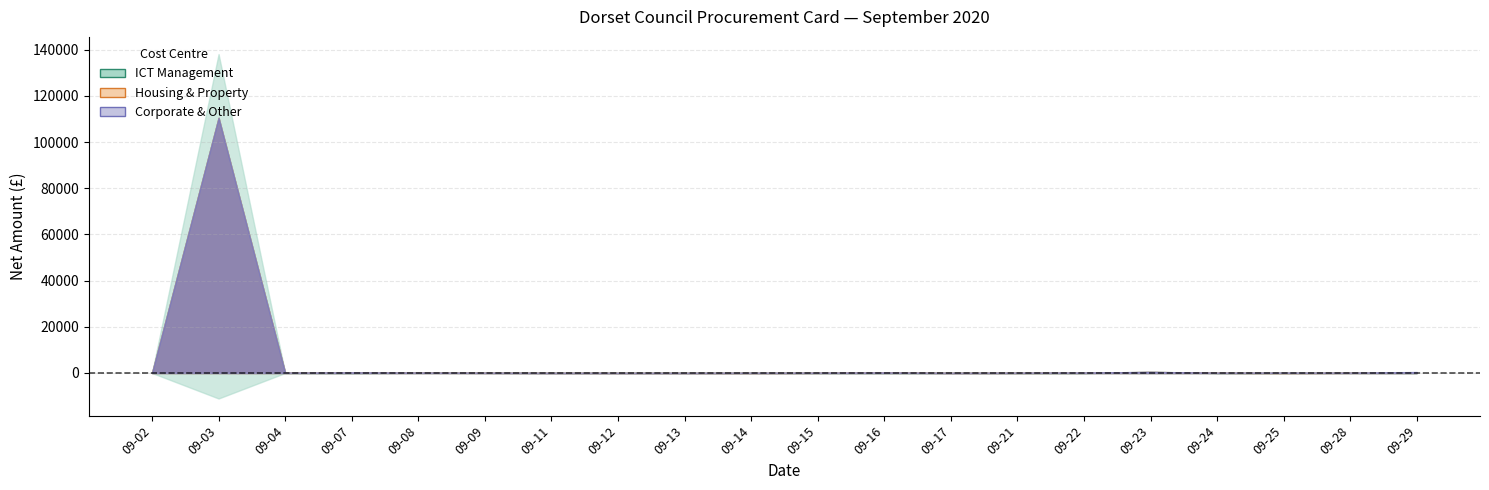

How many interior local peaks does the Housing & Property series have?

5